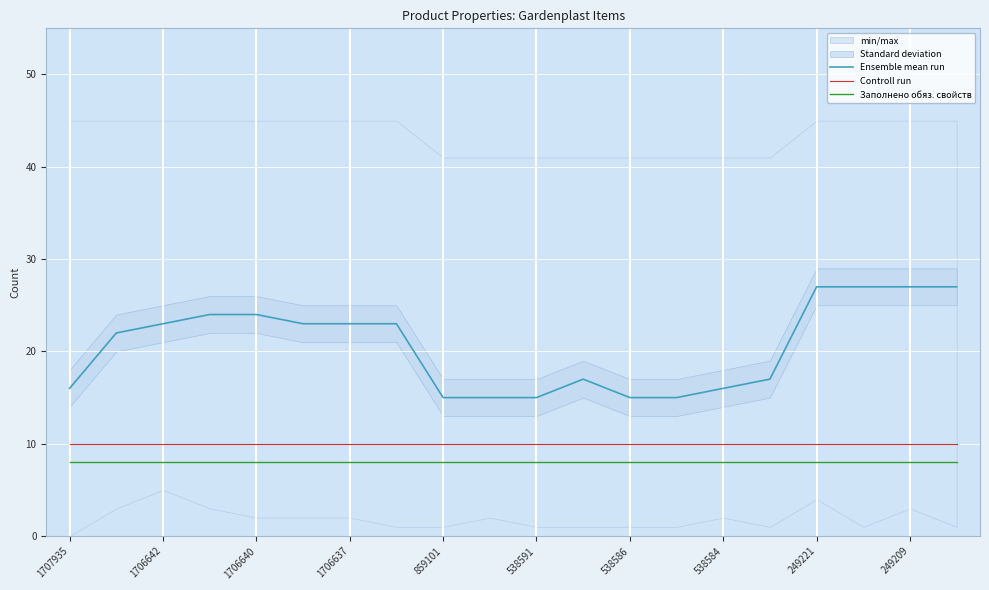

Reading left to right, what are all the values shown in this chart?

Ensemble mean run: 16	22	23	24	24	23	23	23	15	15	15	17	15	15	16	17	27	27	27	27
Controll run: 10	10	10	10	10	10	10	10	10	10	10	10	10	10	10	10	10	10	10	10
Заполнено обяз. свойств: 8	8	8	8	8	8	8	8	8	8	8	8	8	8	8	8	8	8	8	8